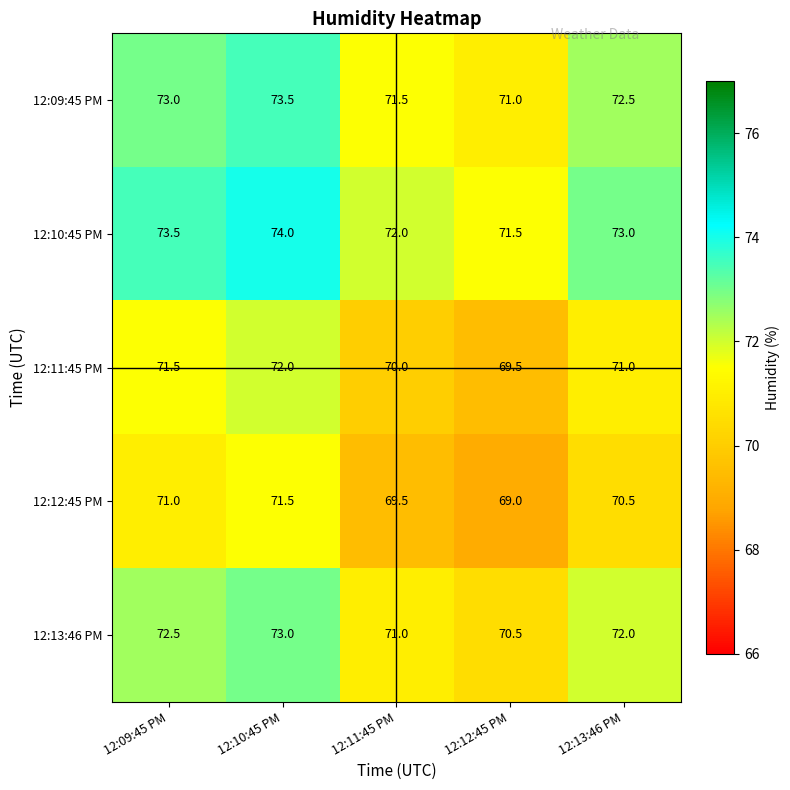

The 12:10:45 PM series shows 112.5 at 12:13:46 PM. True or false?

False